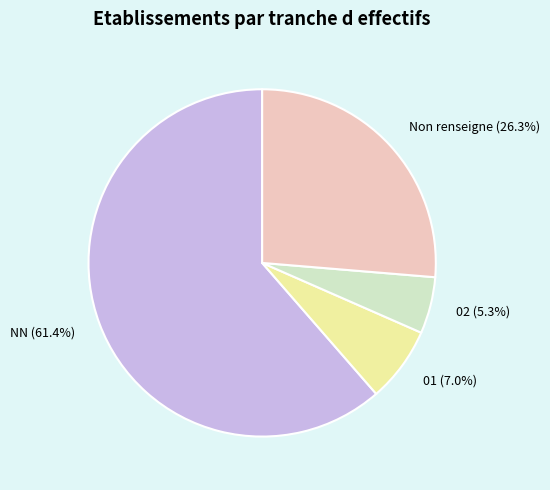

Which category has the smallest portion of the pie?

02